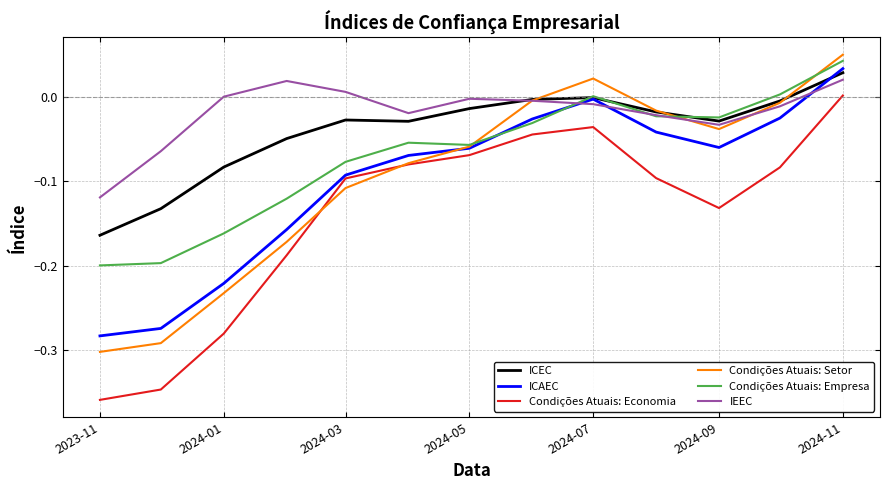

What is the difference between the maximum and second lowest values in the ICAEC series?

0.3